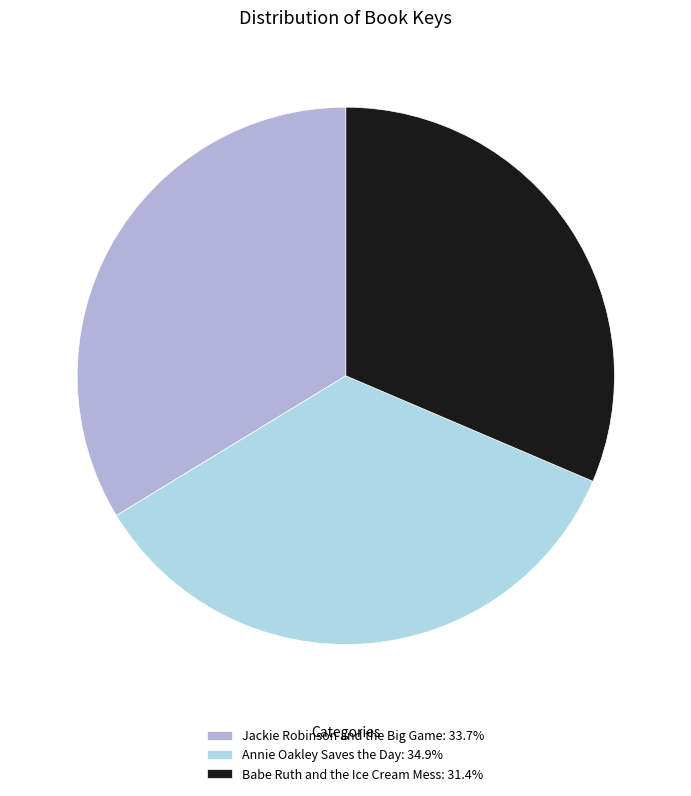

What is the total percentage of Jackie Robinson and the Big Game and Babe Ruth and the Ice Cream Mess?

65.1%